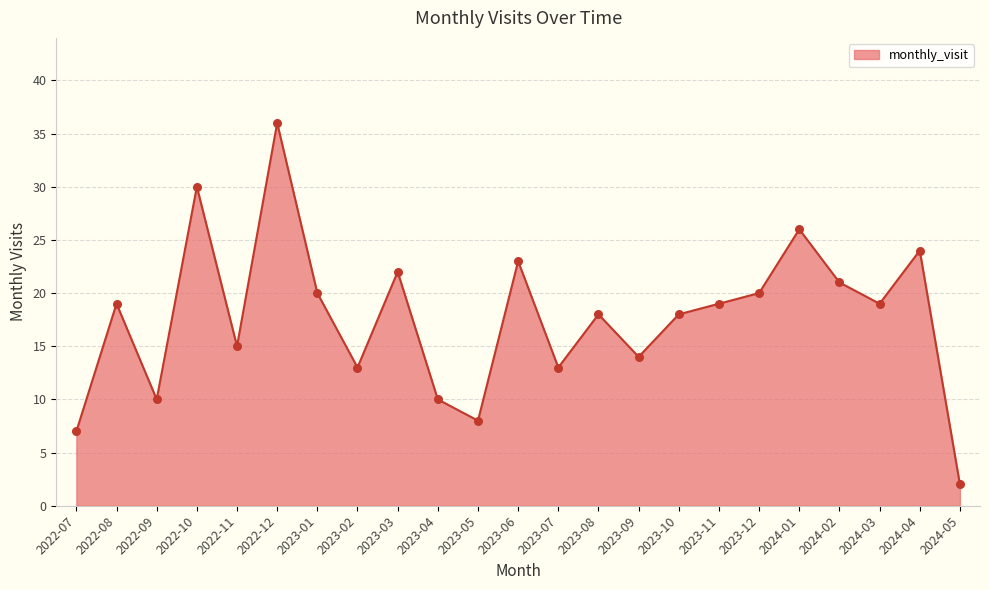

What is the ratio of the value at 2023-01 to the value at 2023-04?

2.0